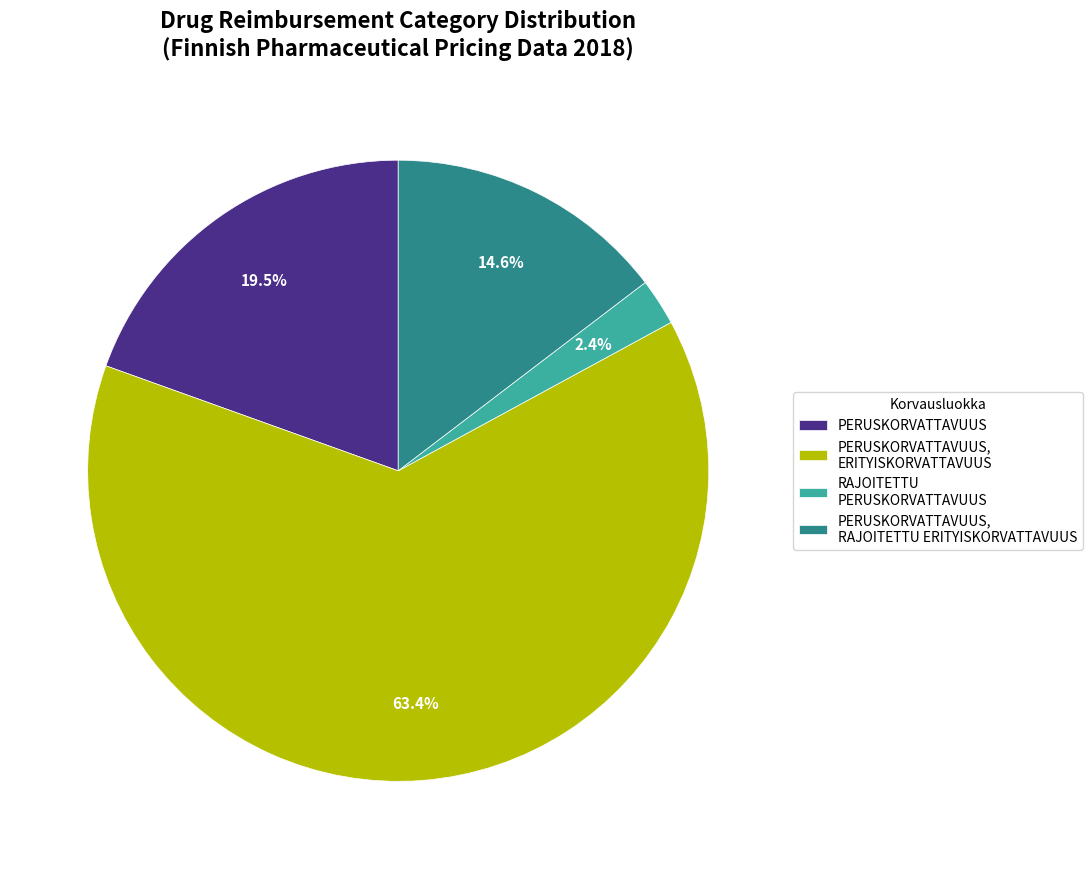

Approximately how many times larger is the value at PERUSKORVATTAVUUS compared to PERUSKORVATTAVUUS, RAJOITETTU ERITYISKORVATTAVUUS?

1.3